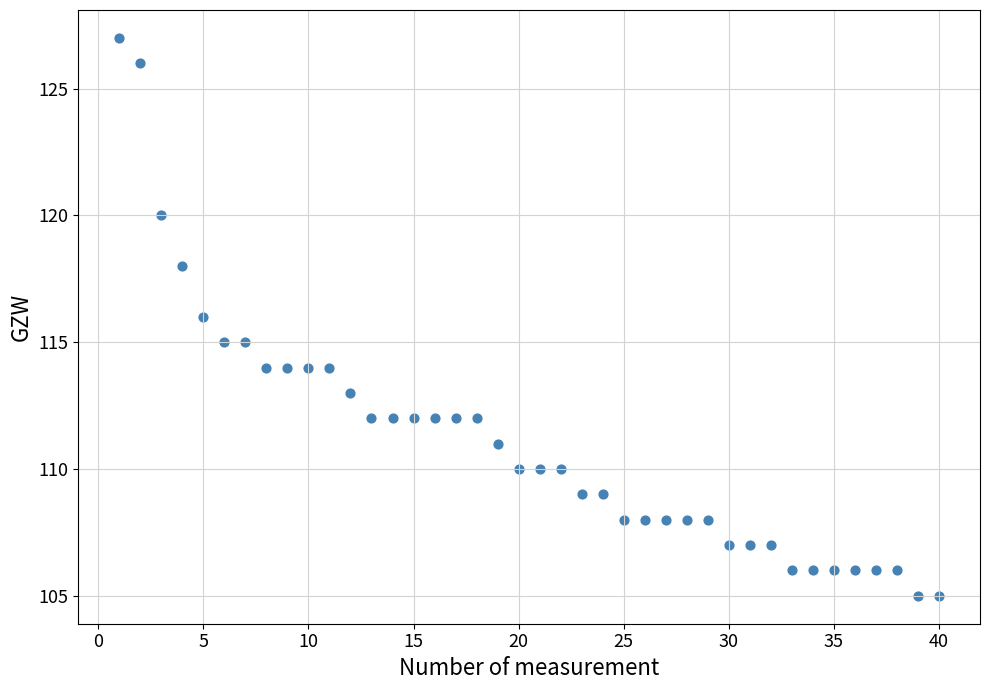

What is the range of Y values (max minus min)?

22